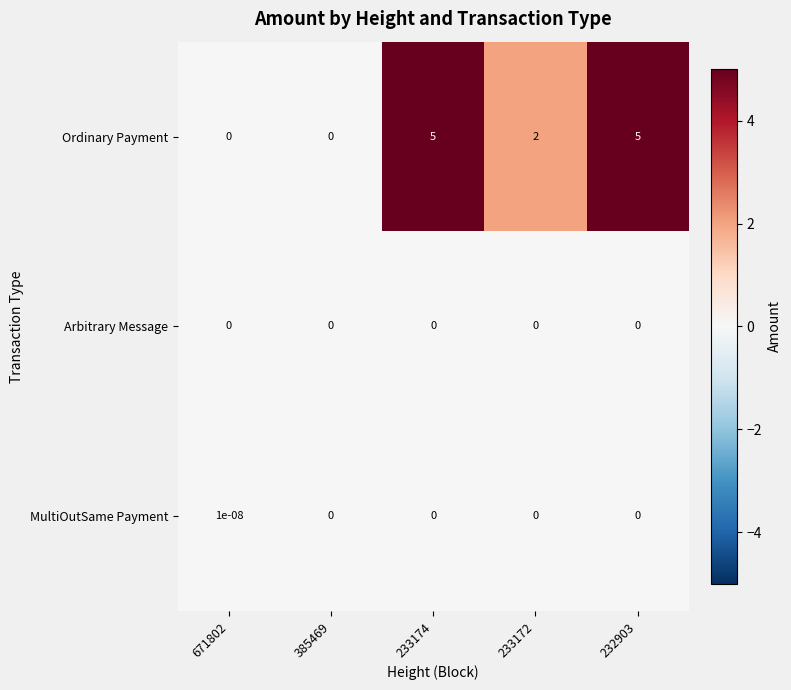

Is it true that MultiOutSame Payment equals 0.0 at 671802?

True